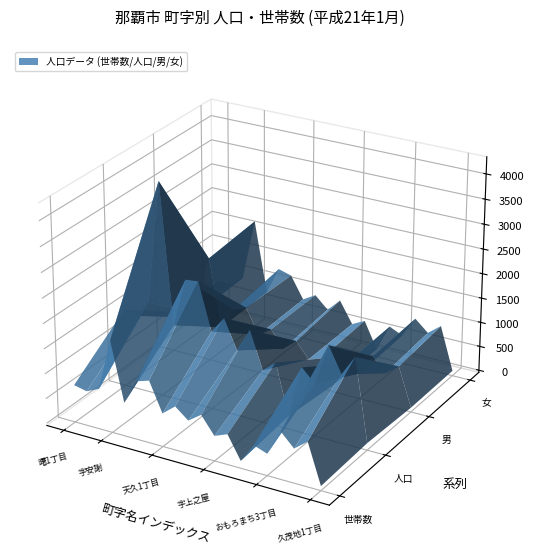

Reading right to left, transcribe all the data shown in this chart.

世帯数: 45	845	636	901	389	483	102	560	455	803	618	830	620	1205	1124	625	1803	767	650	706
人口: 98	1742	1334	1839	1007	1267	221	1226	1008	1753	1274	1852	1524	2461	2434	1453	4250	1786	1452	1510
男: 42	817	615	891	474	613	108	580	495	807	584	918	742	1237	1136	705	2069	857	724	770
女: 56	925	719	948	533	654	113	646	513	946	690	934	782	1224	1298	748	2181	929	728	740